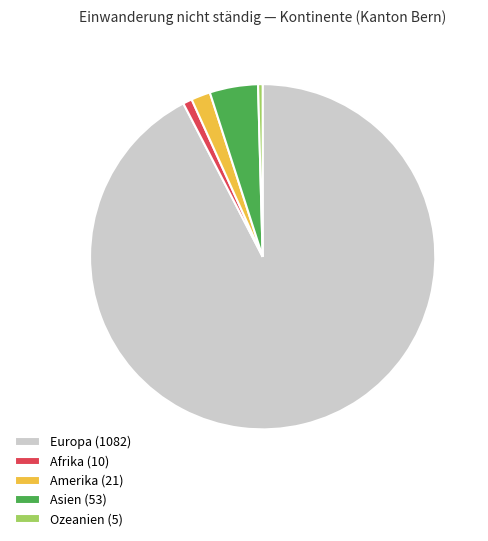

Is it true that Afrika (10) is 10% of the pie?

False